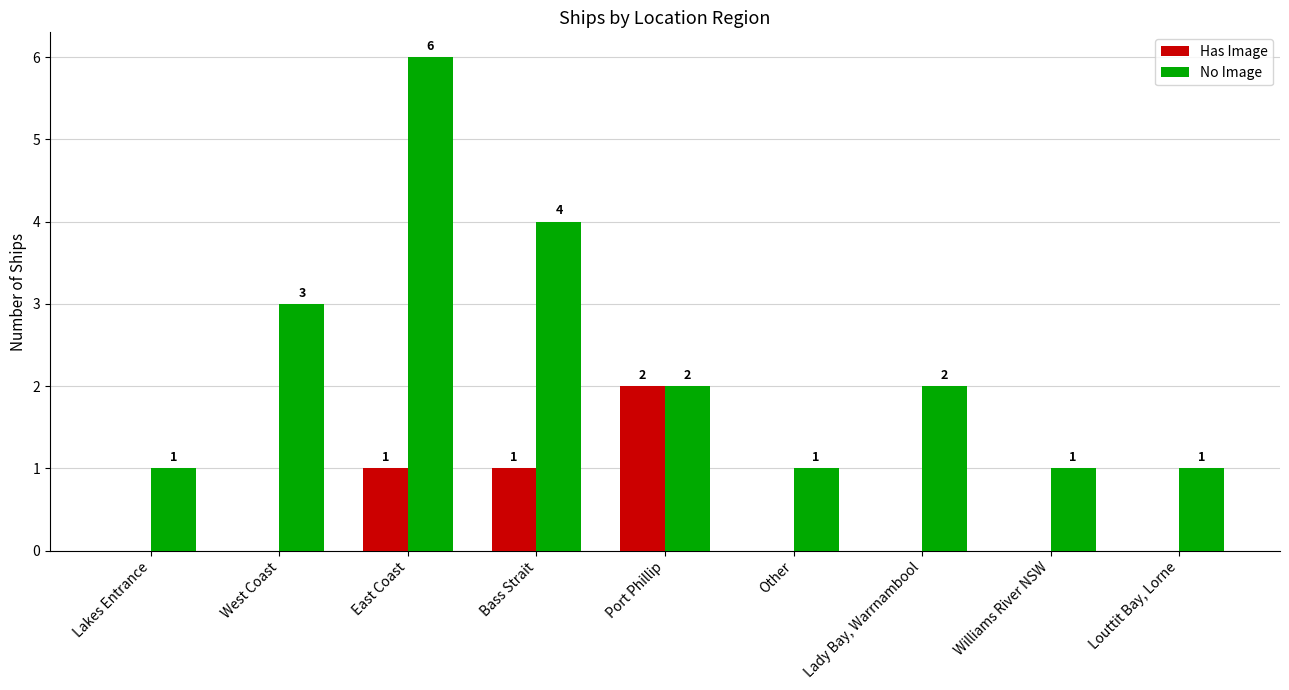

What is the total value across all series at Bass Strait?

5